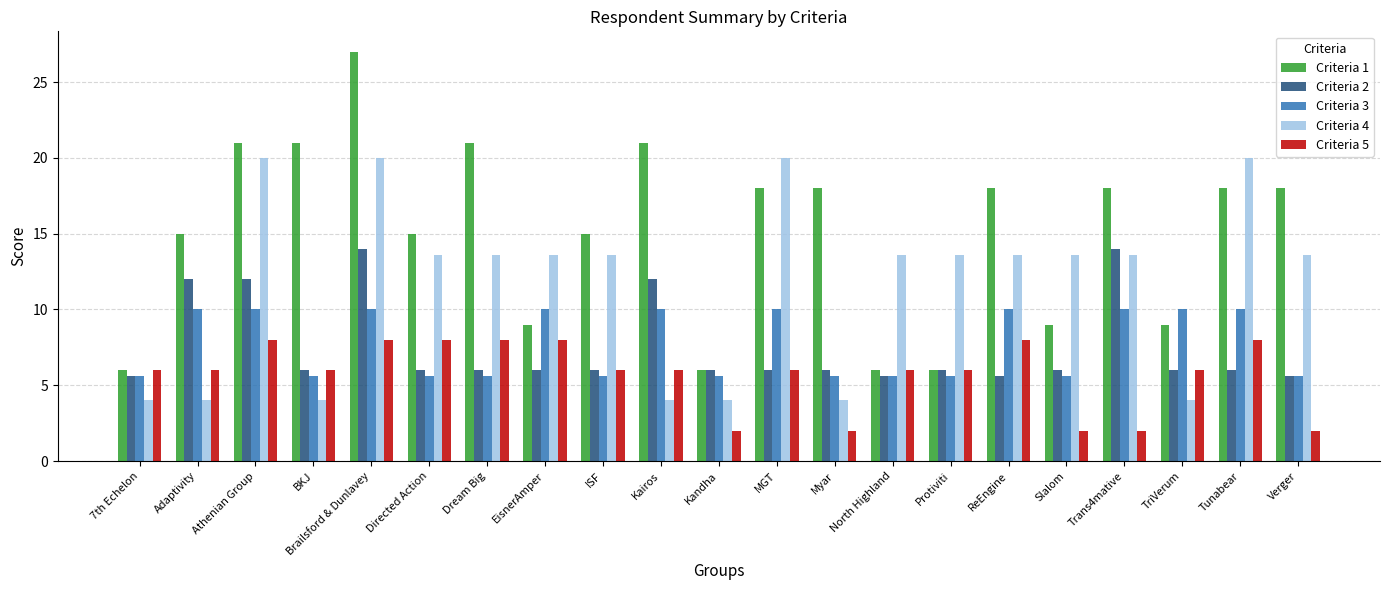

What is the label of the 6th bar from the right?

ReEngine